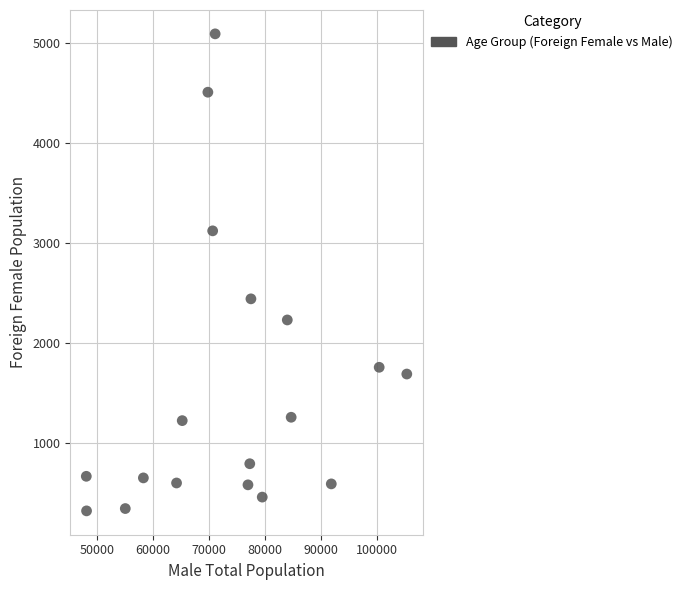

What Y value in the scatter plot is closest to 2709?

2444.5